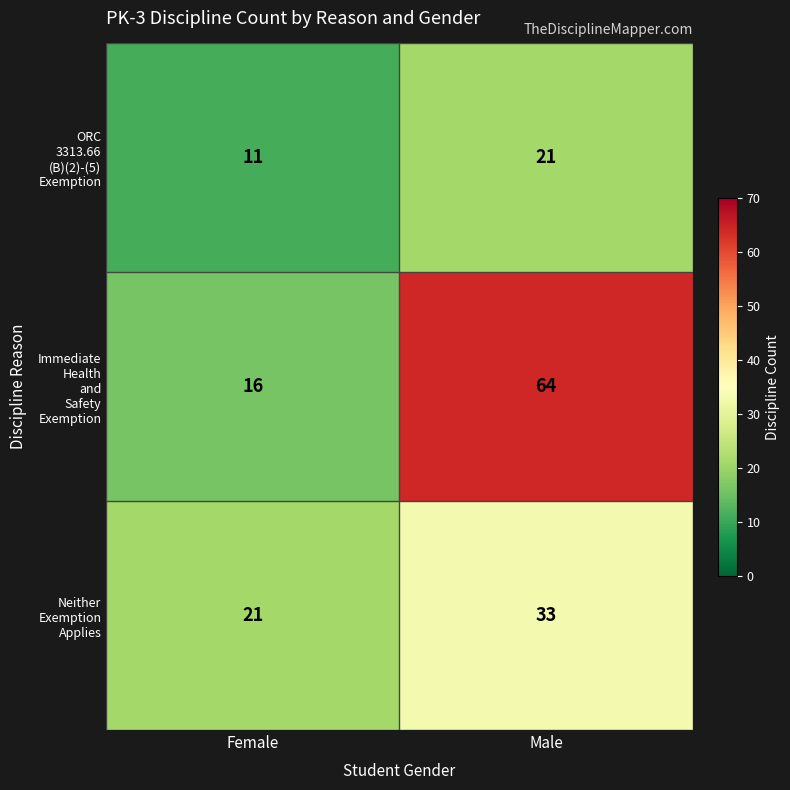

Which label corresponds to the smallest value in the chart?

Female